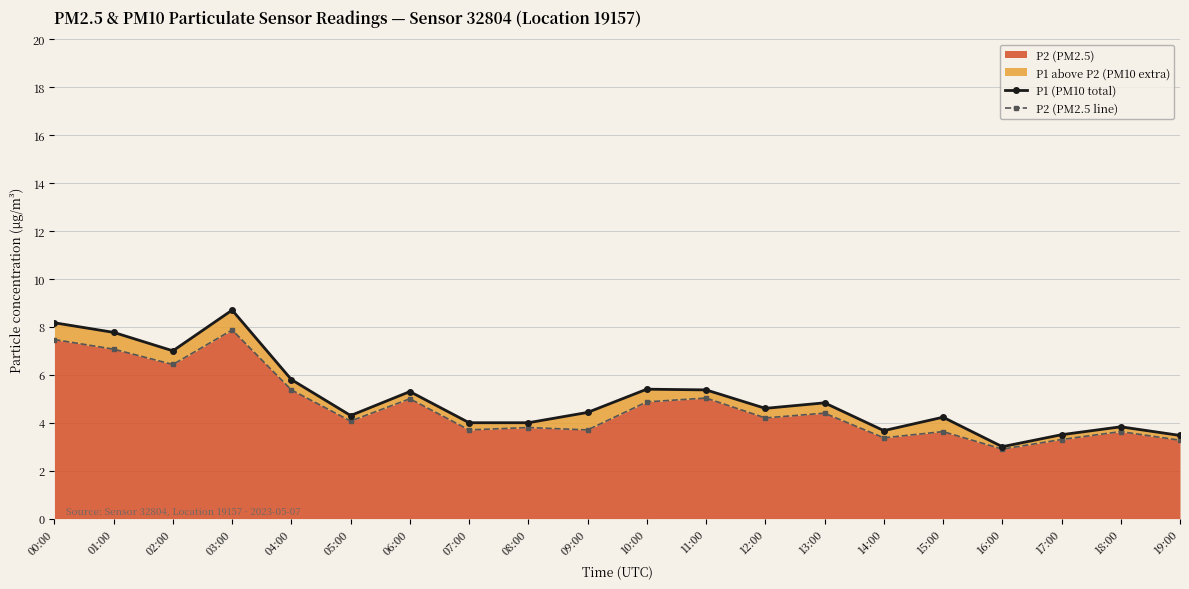

At which category does P1 (PM10 total) reach its first local peak?

03:00